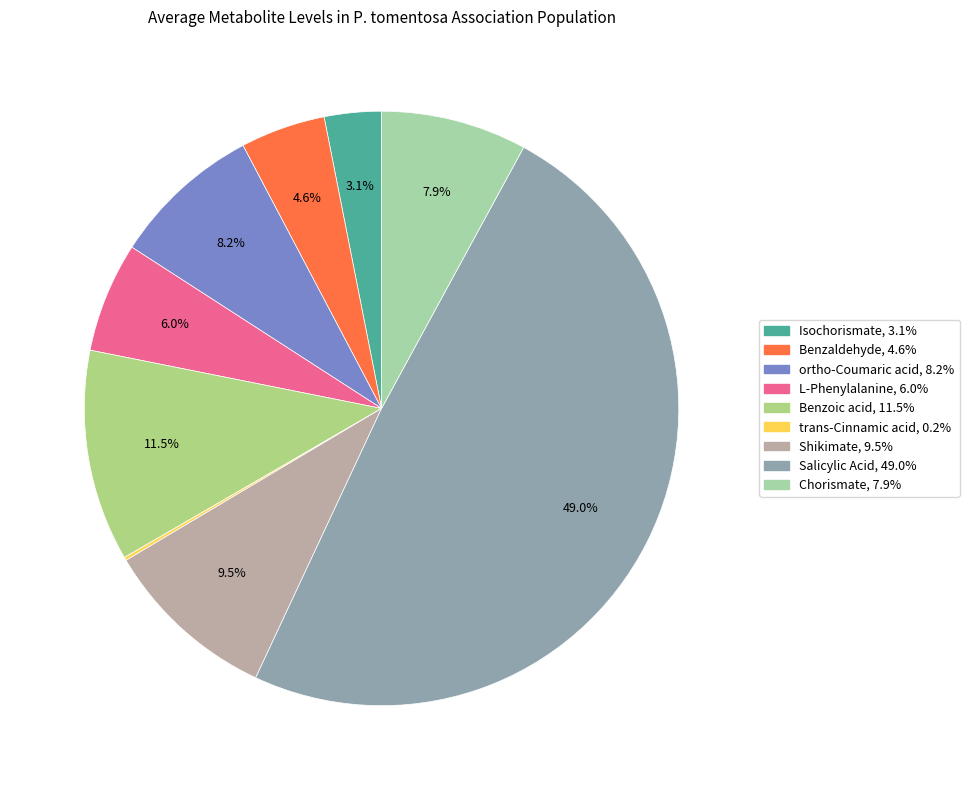

Which slice is the largest?

Salicylic Acid